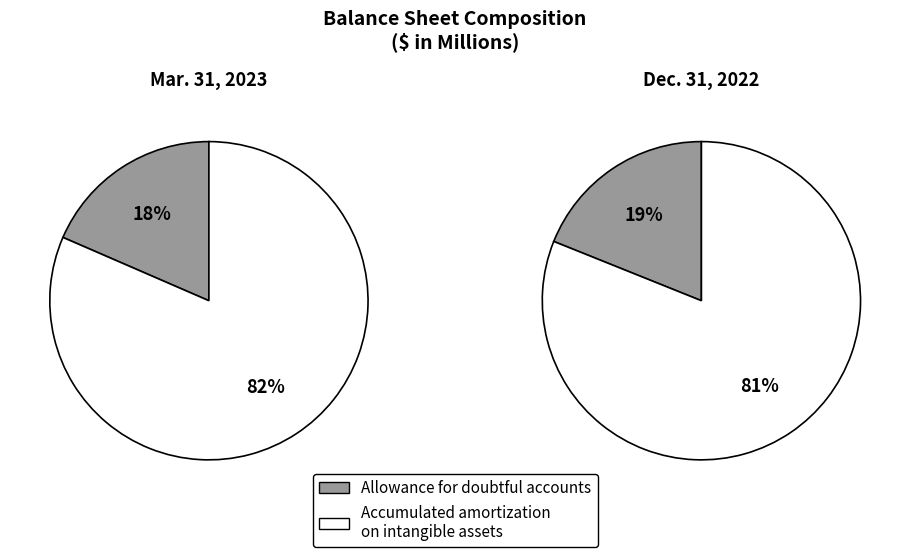

How many segments does this pie chart have?

4